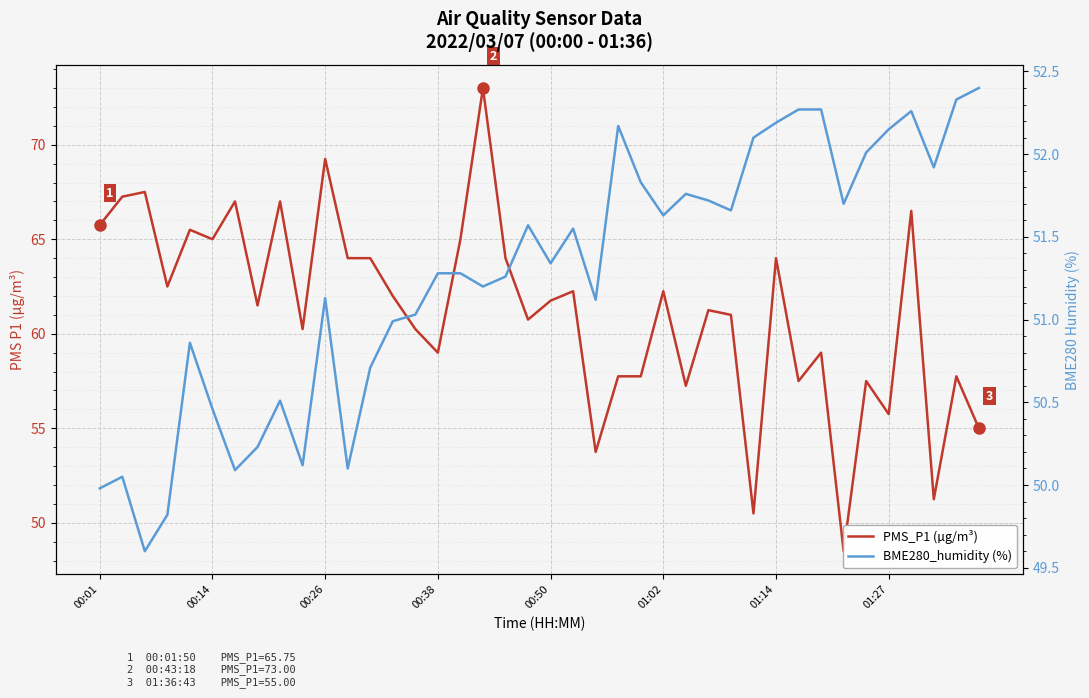

What is the label of the 19th point from the right?

21